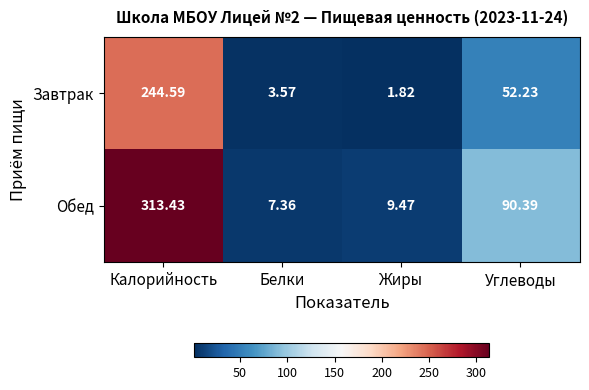

Rank the series by their maximum value, from lowest to highest.

Завтрак, Обед